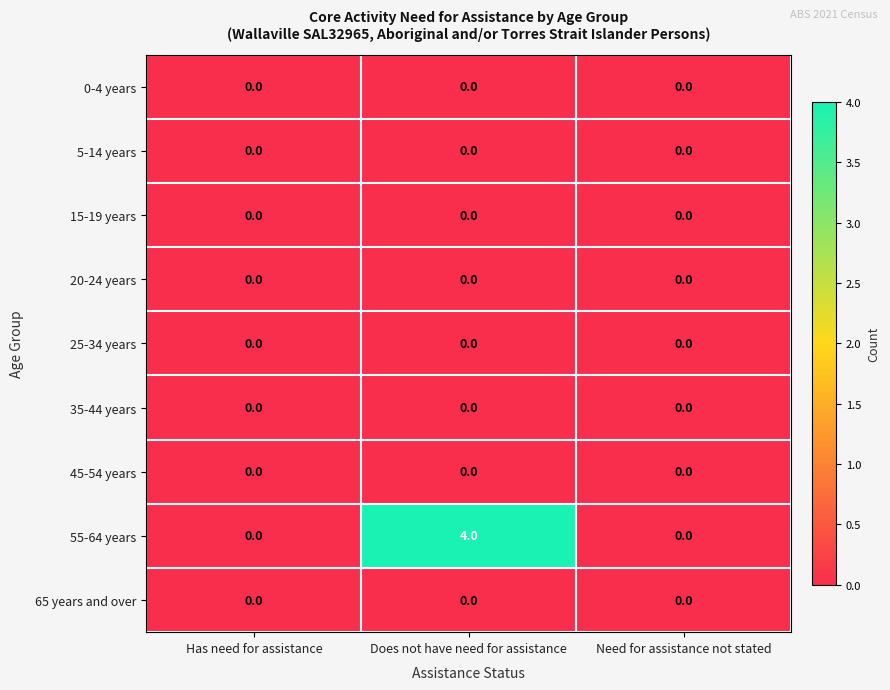

What is the difference between the 55-64 years values at Has need for assistance and Does not have need for assistance?

4